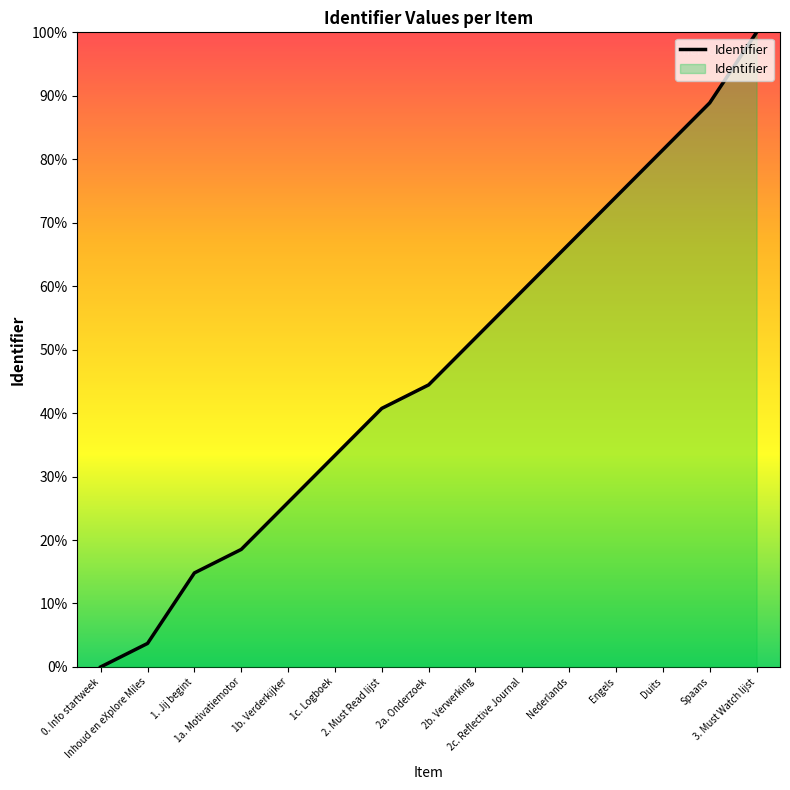

How many lines are shown in the chart?

1